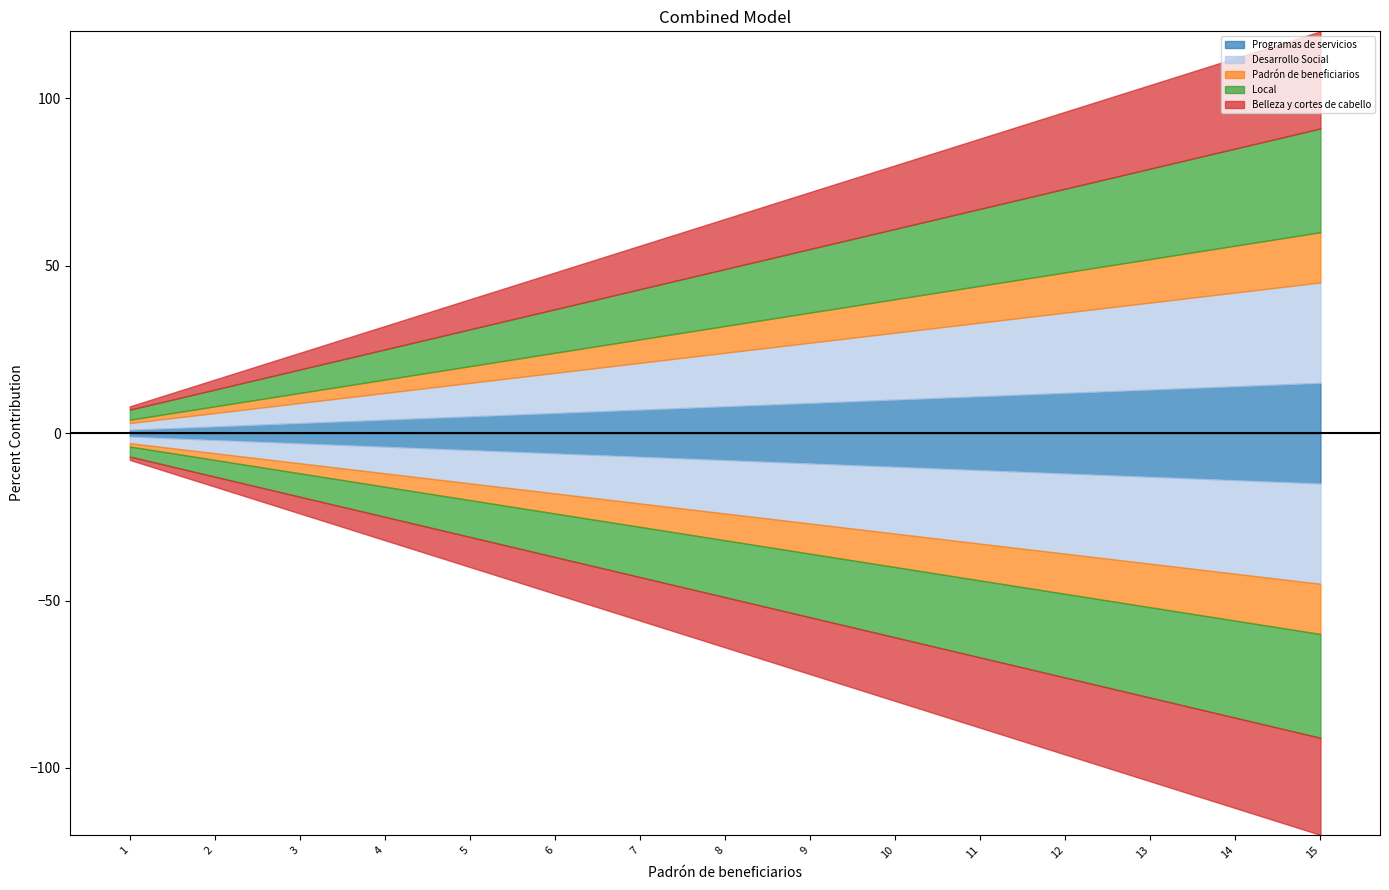

Count the number of data series in this chart.

5